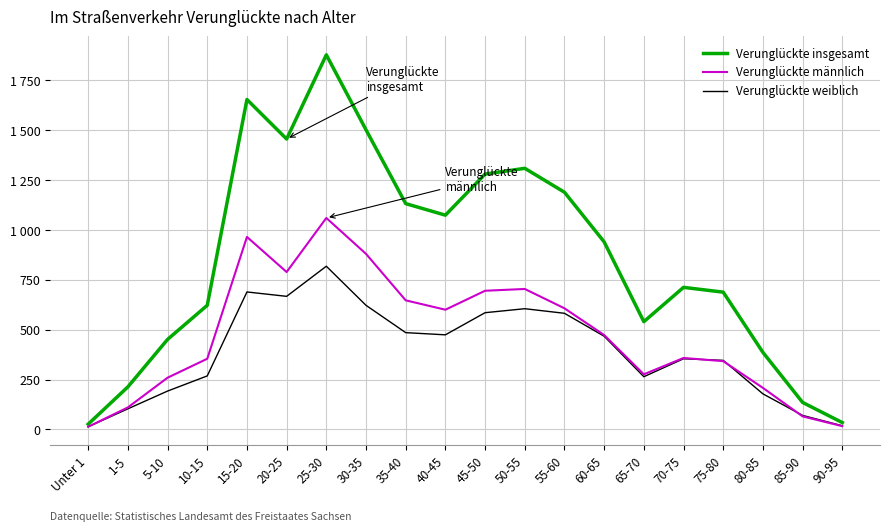

How many data points in Verunglückte insgesamt are above 940?

9